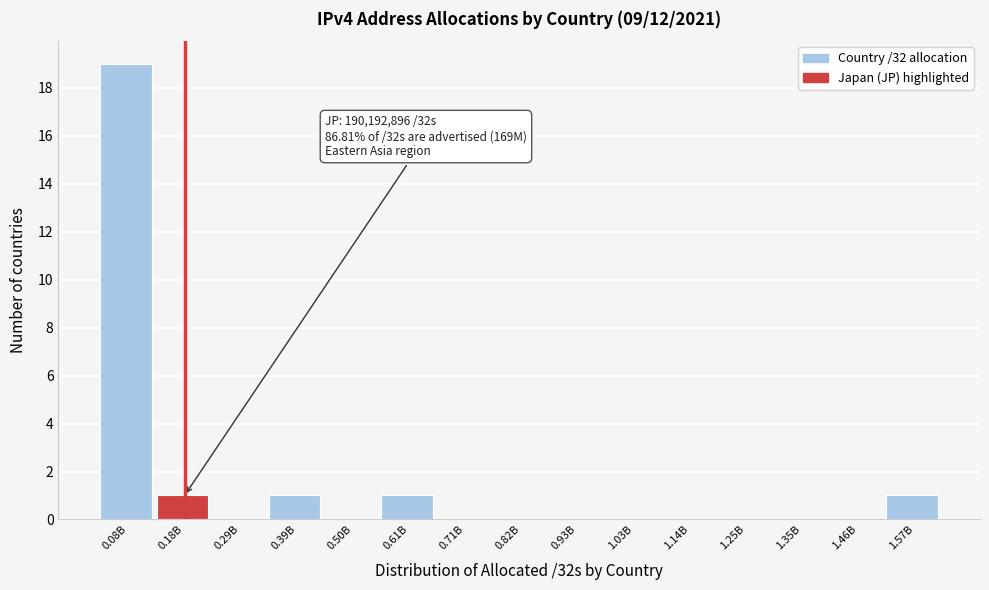

Reading left to right, what are all the values shown in this chart?

0.08B=19	0.18B=1	0.29B=0	0.39B=1	0.50B=0	0.61B=1	0.71B=0	0.82B=0	0.93B=0	1.03B=0	1.14B=0	1.25B=0	1.35B=0	1.46B=0	1.57B=1